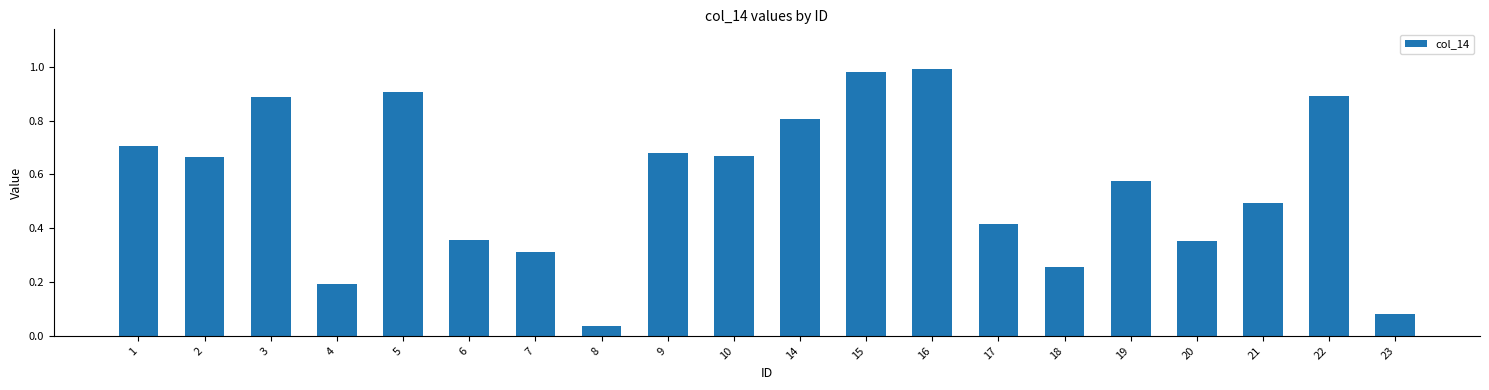

Which category has the lowest value across all series?

8